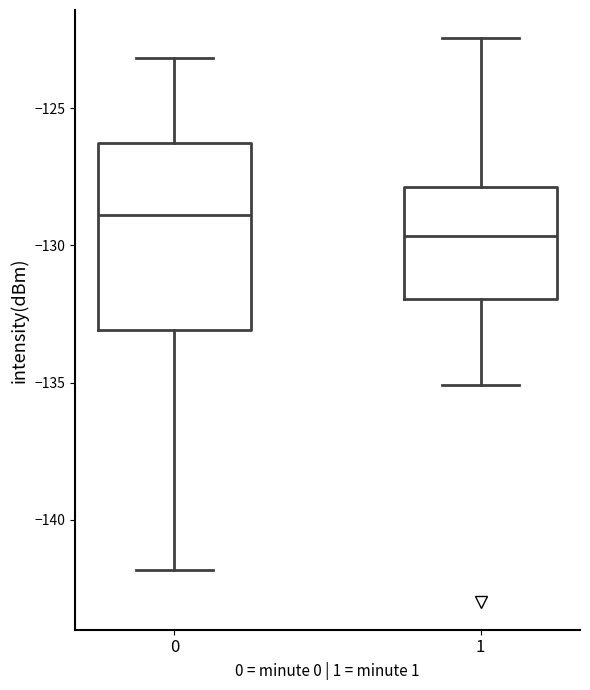

Comparing the boxes themselves (not the whiskers), which one is the tallest?

0